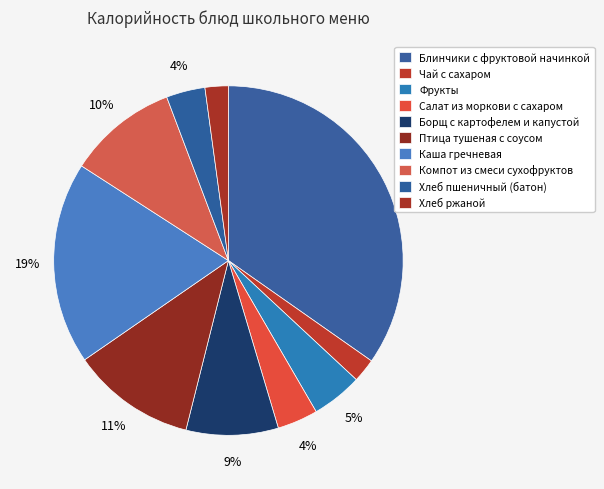

To the nearest percent, what is the combined percentage of Птица тушеная с соусом and Компот из смеси сухофруктов?

22%